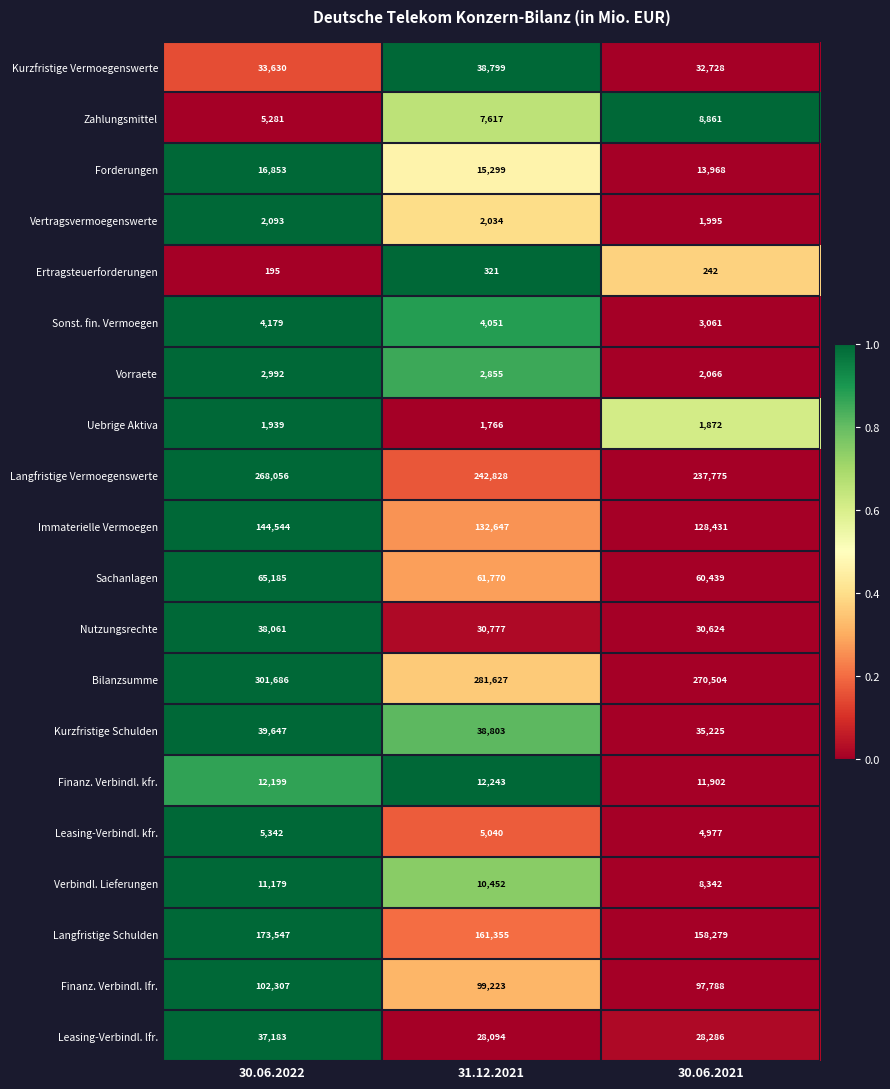

Between 30.06.2022 and 30.06.2021, which series saw the biggest shift?

Bilanzsumme